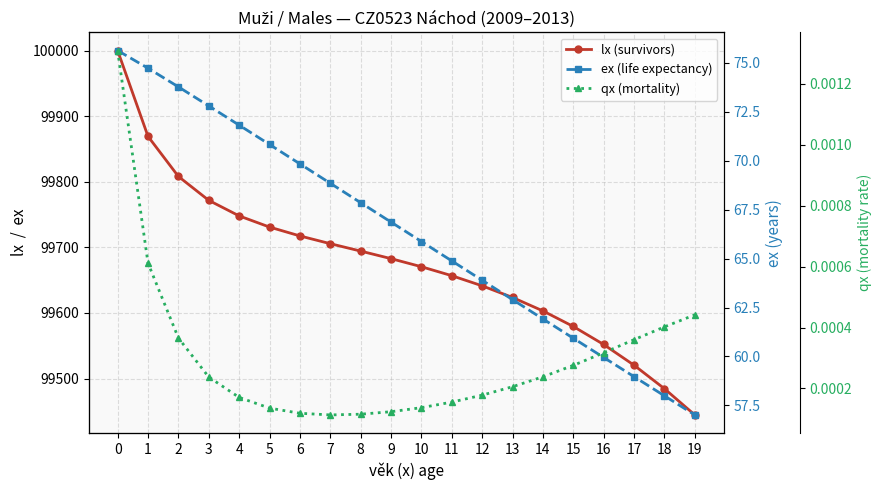

True or false: ex (life expectancy) and qx (mortality) cross at least once.

False